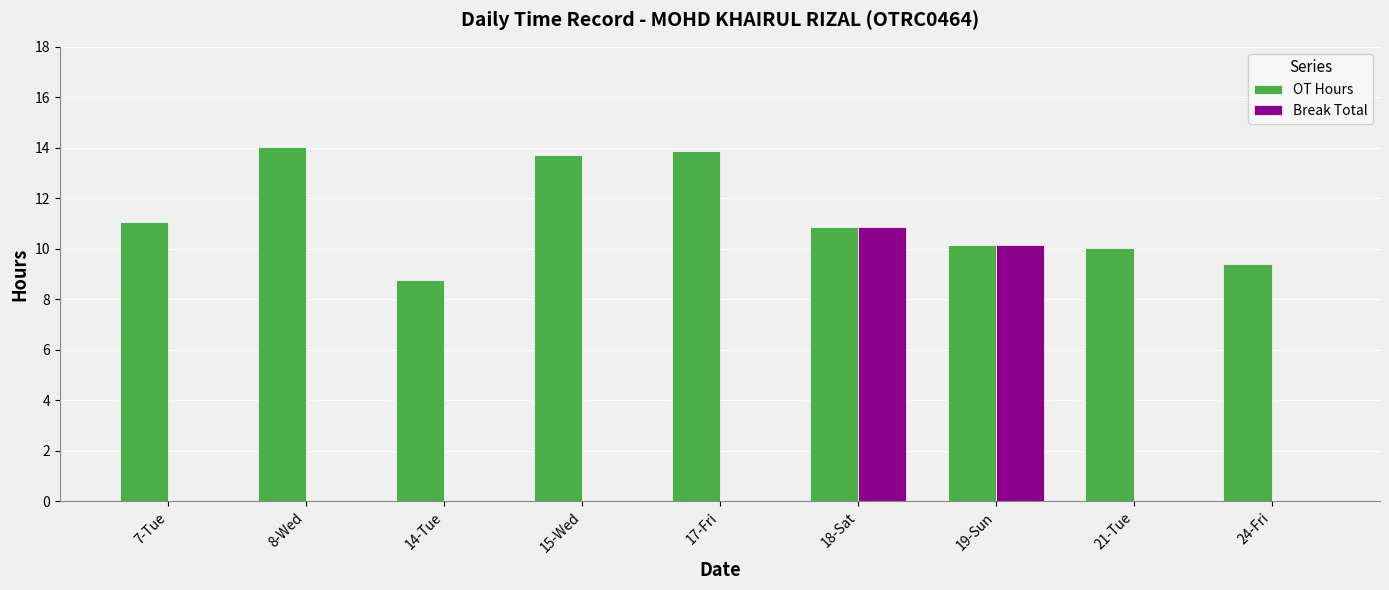

Which series changed the most between 7-Tue and 8-Wed?

OT Hours